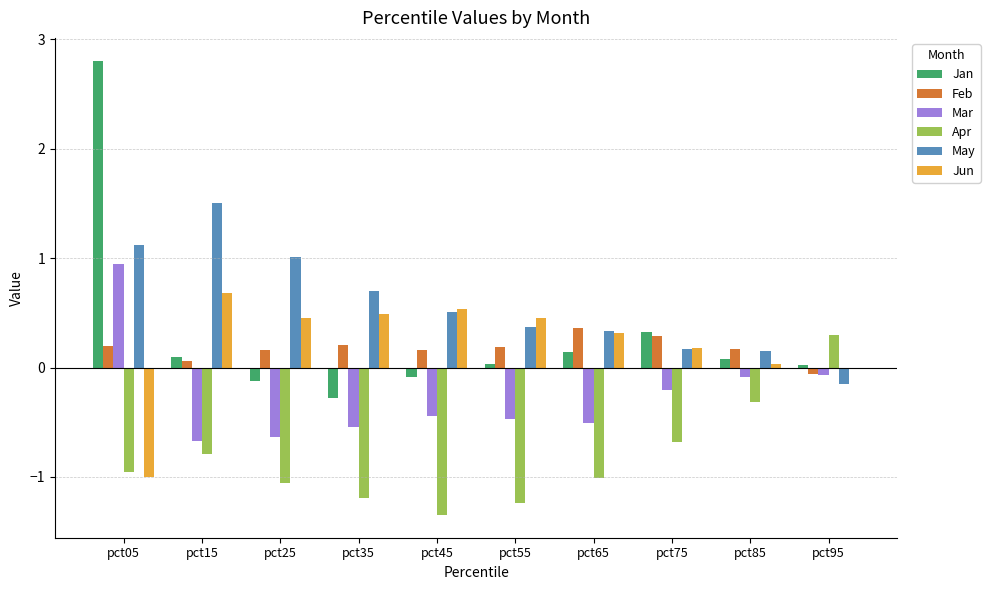

What is the sum of the Mar values at pct45 and pct95?

-0.5